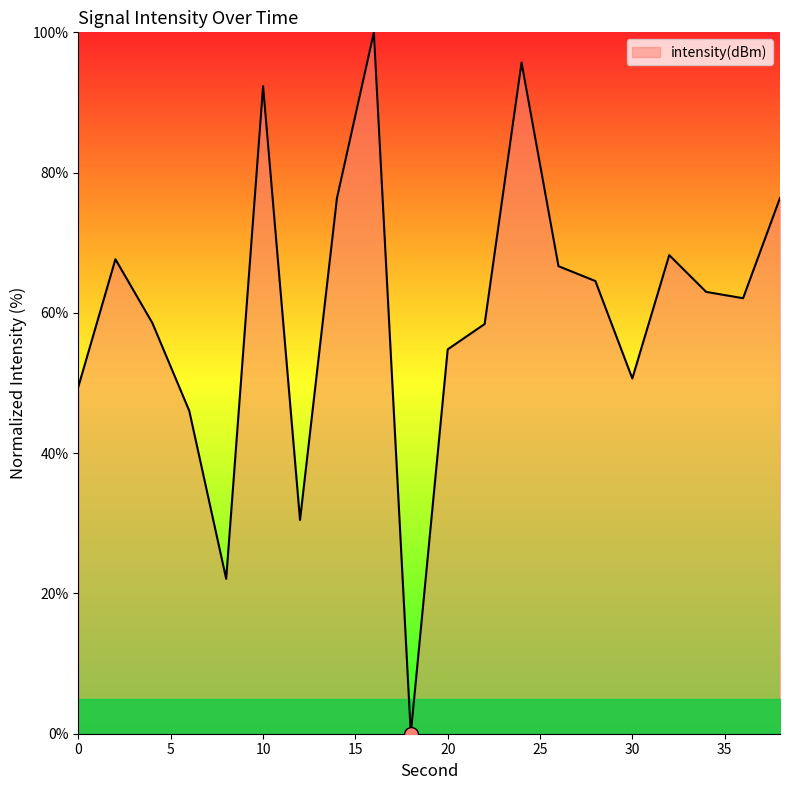

What is the difference between the maximum and minimum values?

100.0